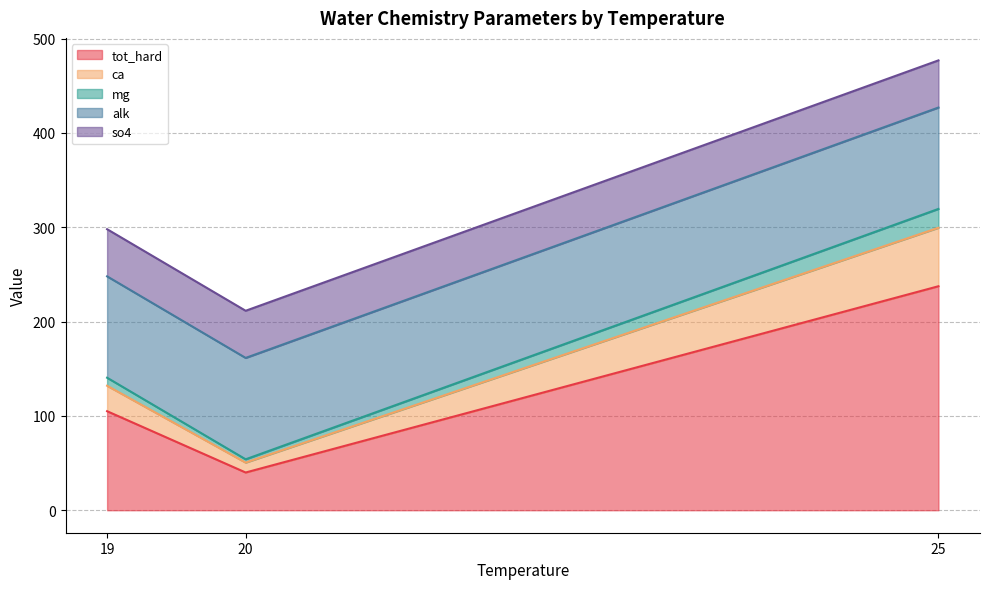

What is the minimum value for tot_hard?

40.0